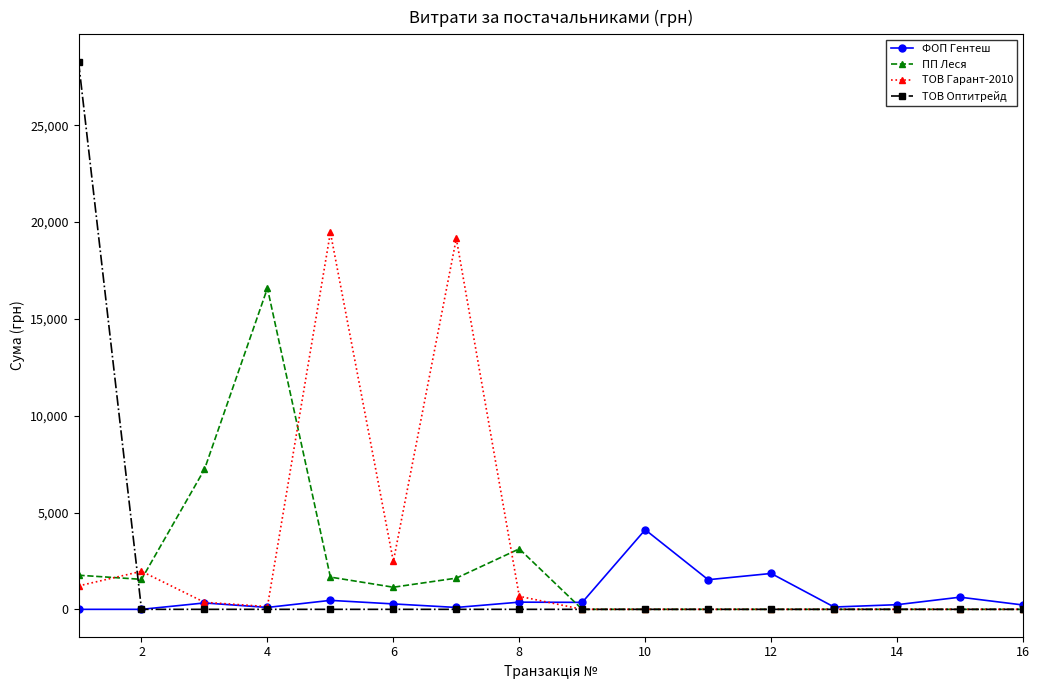

What is the sum of all ТОВ Гарант-2010 values?

45439.8